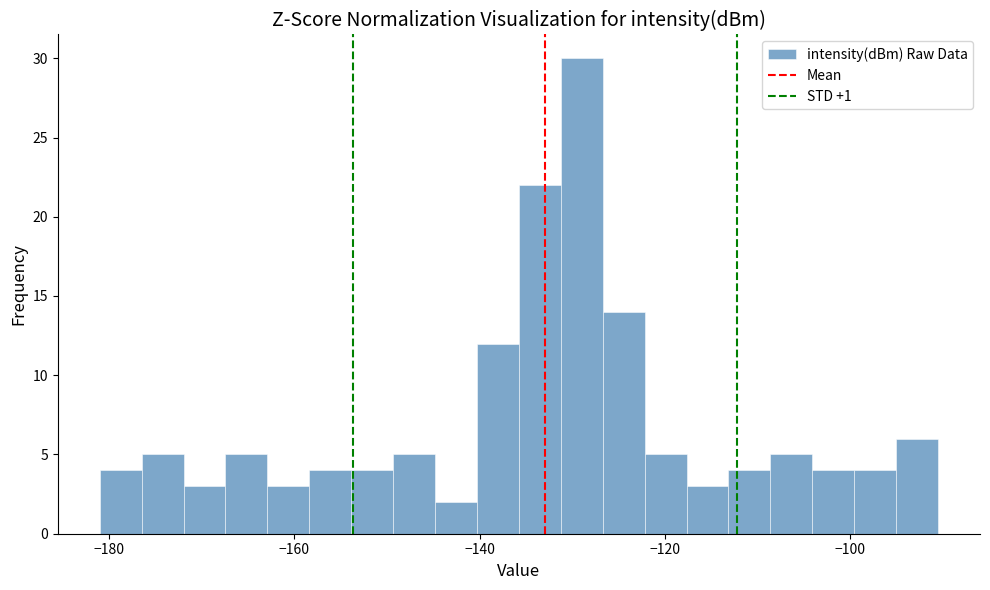

Around what value on the x-axis is the tallest bar? Give the approximate position of its centre, as read against the axis.

-128